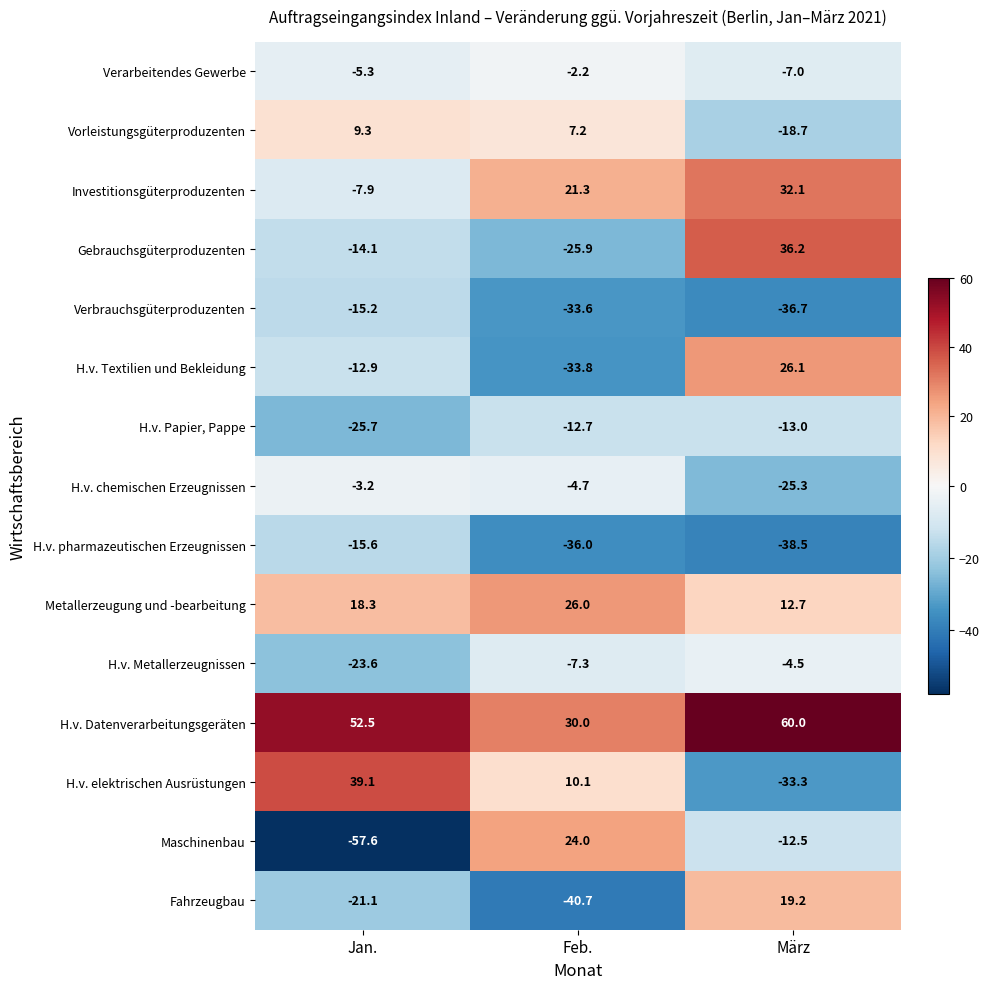

True or false: Verbrauchsgüterproduzenten has a value of -55.9 at Feb..

False